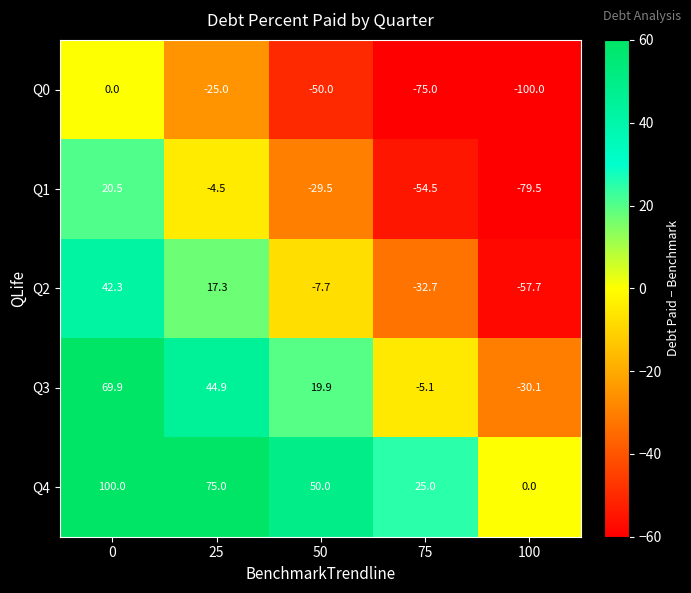

Count the Q4 values in the range 25 to 75.

3